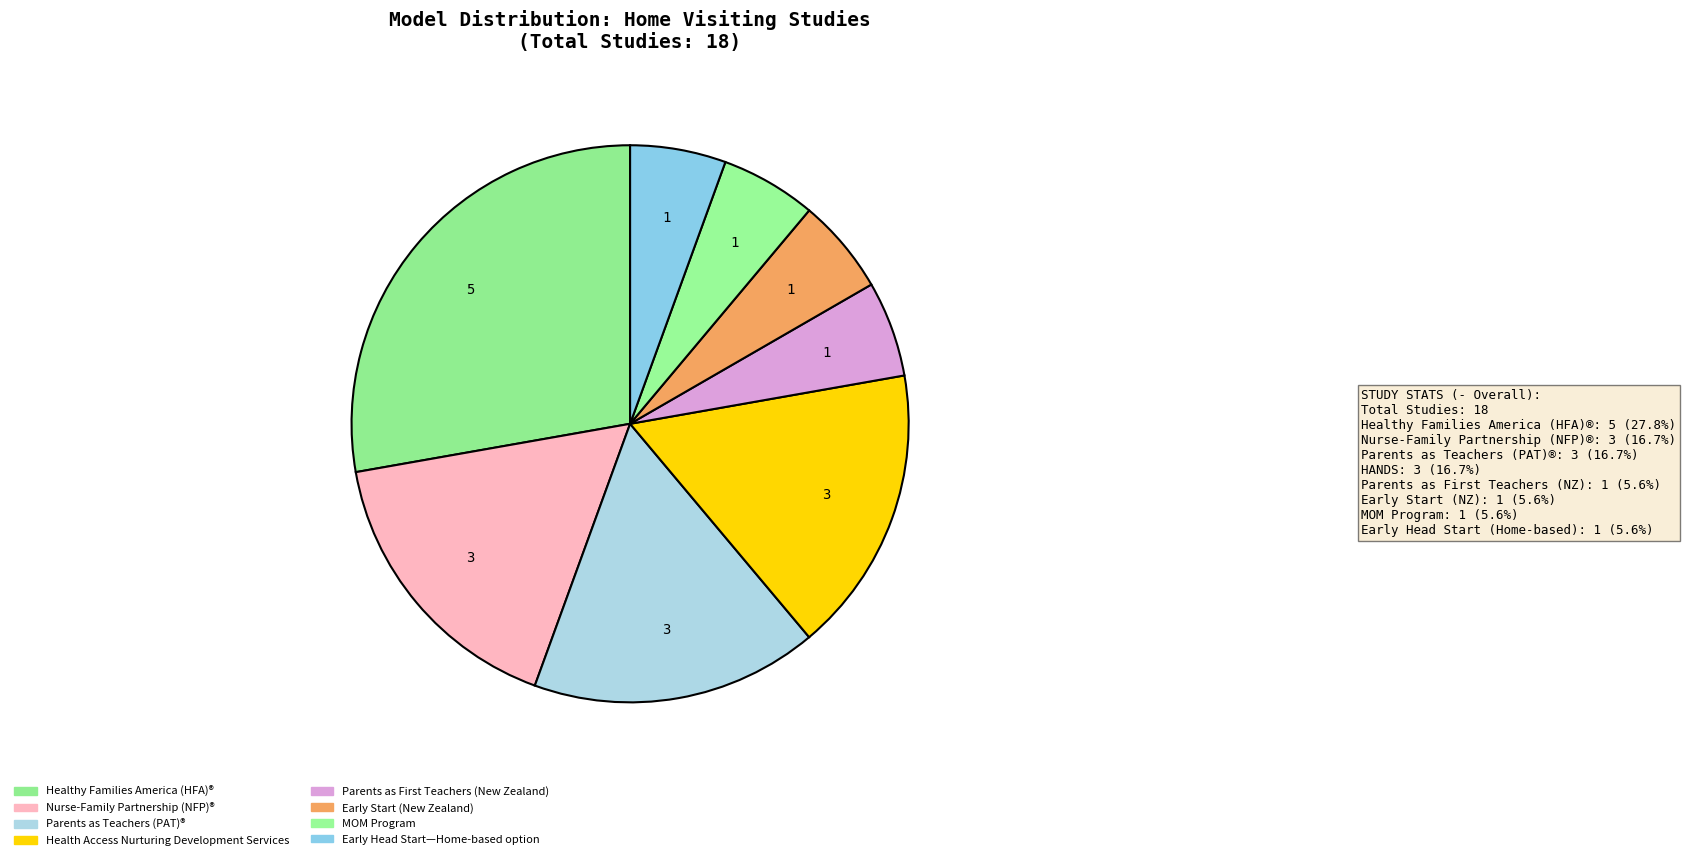

How many slices are in this pie chart?

8